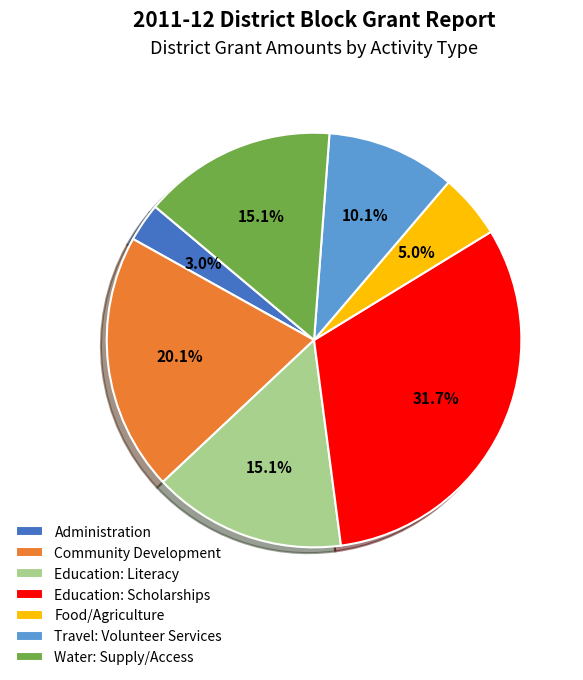

Is the sum of Education: Literacy and Education: Scholarships greater than half?

No